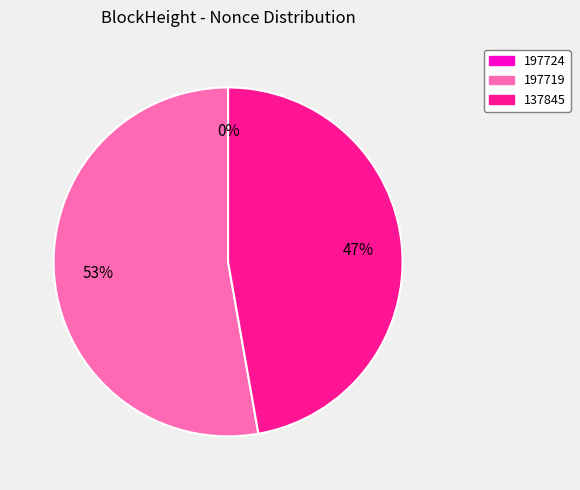

Rank the categories by value from lowest to highest.

197724, 137845, 197719